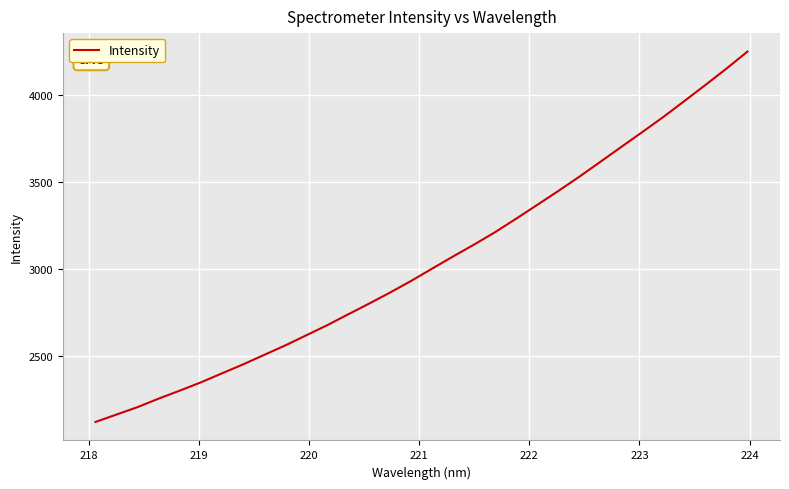

Reading right to left, list all the values displayed in this chart.

4248.9	4150.8	4056.8	3964.7	3873.0	3786.2	3700.7	3614.6	3529.0	3446.9	3367.2	3287.9	3210.5	3138.9	3070.5	3000.1	2929.4	2862.5	2798.8	2736.7	2673.9	2615.5	2557.2	2502.8	2448.4	2396.9	2345.2	2297.8	2251.9	2203.1	2160.5	2117.8